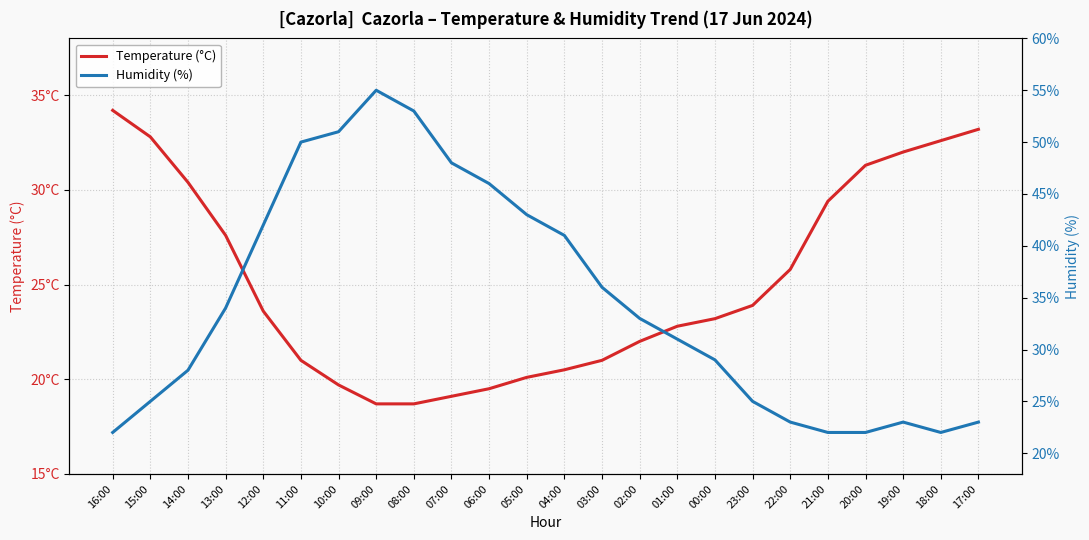

Which category has the highest value across all series?

09:00